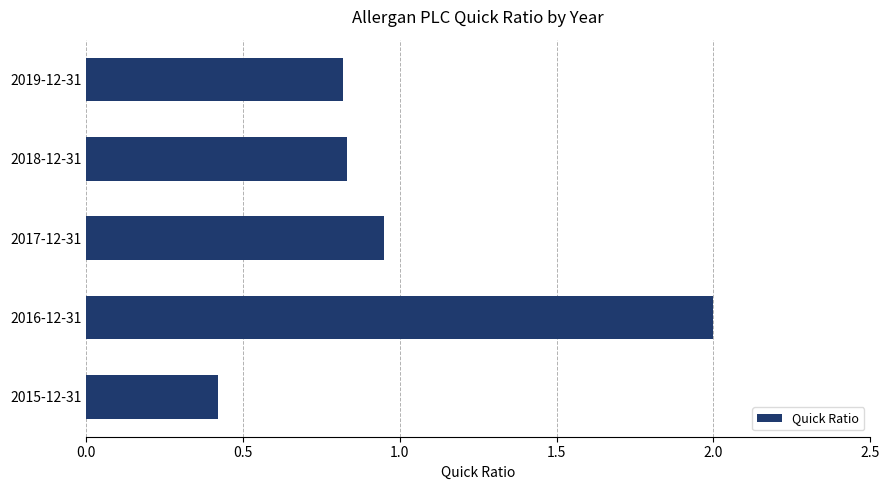

What is the difference between the second highest and minimum values?

0.5